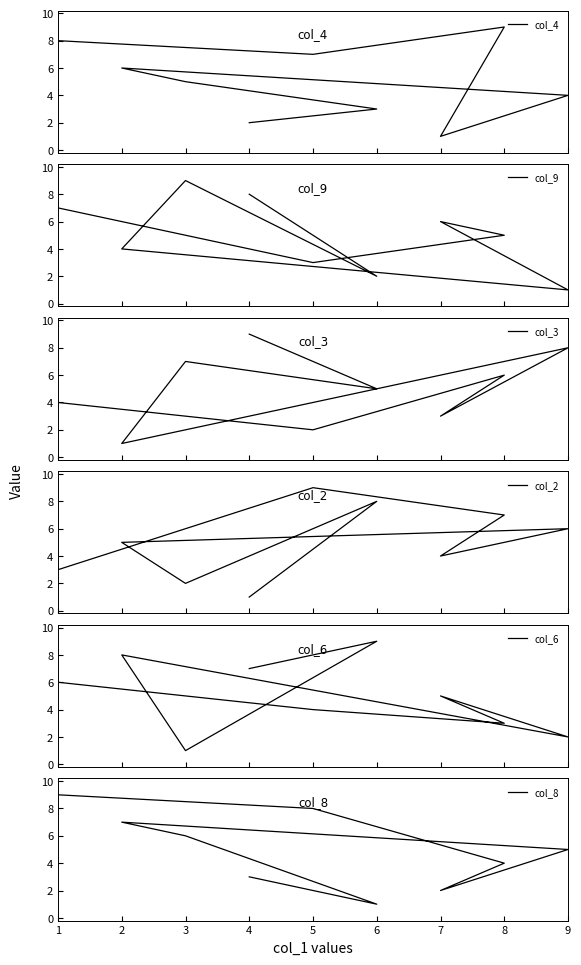

After their last crossing, which series has the higher values: col_2 or col_4?

col_4